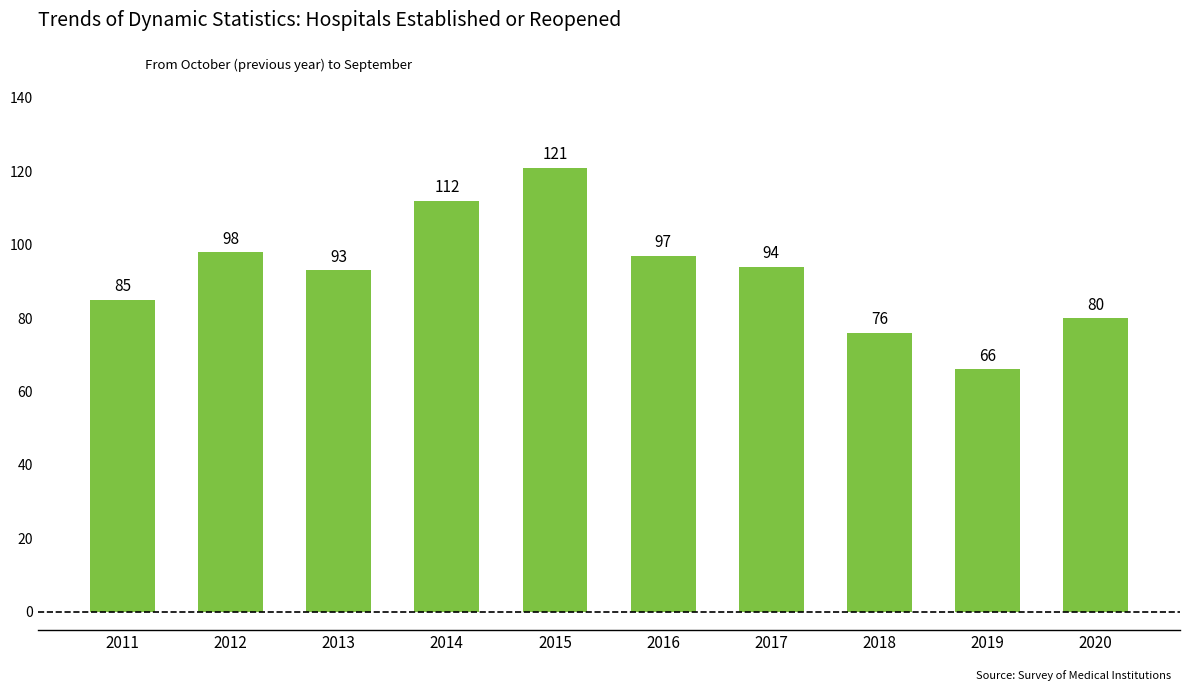

What is the maximum value shown in the chart?

121